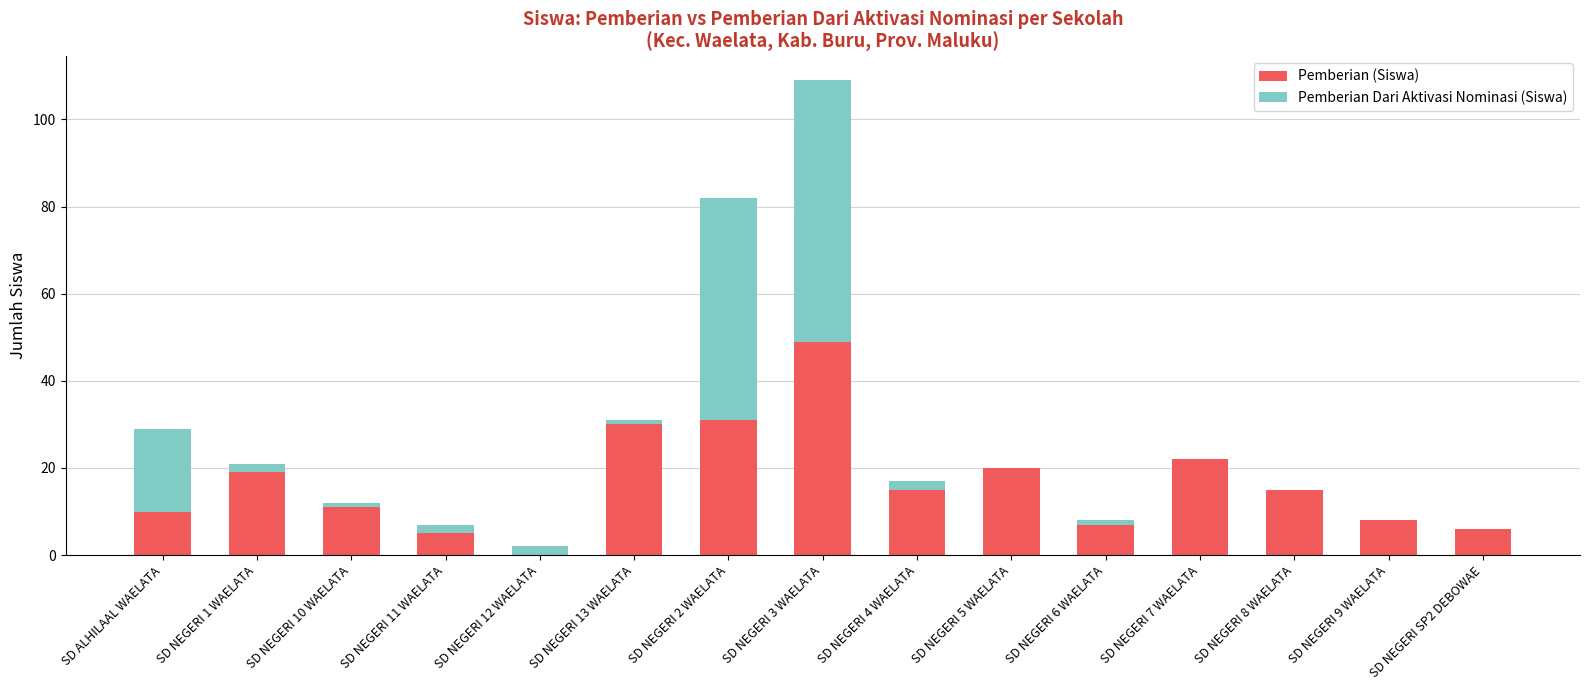

How many data points does each series have?

15